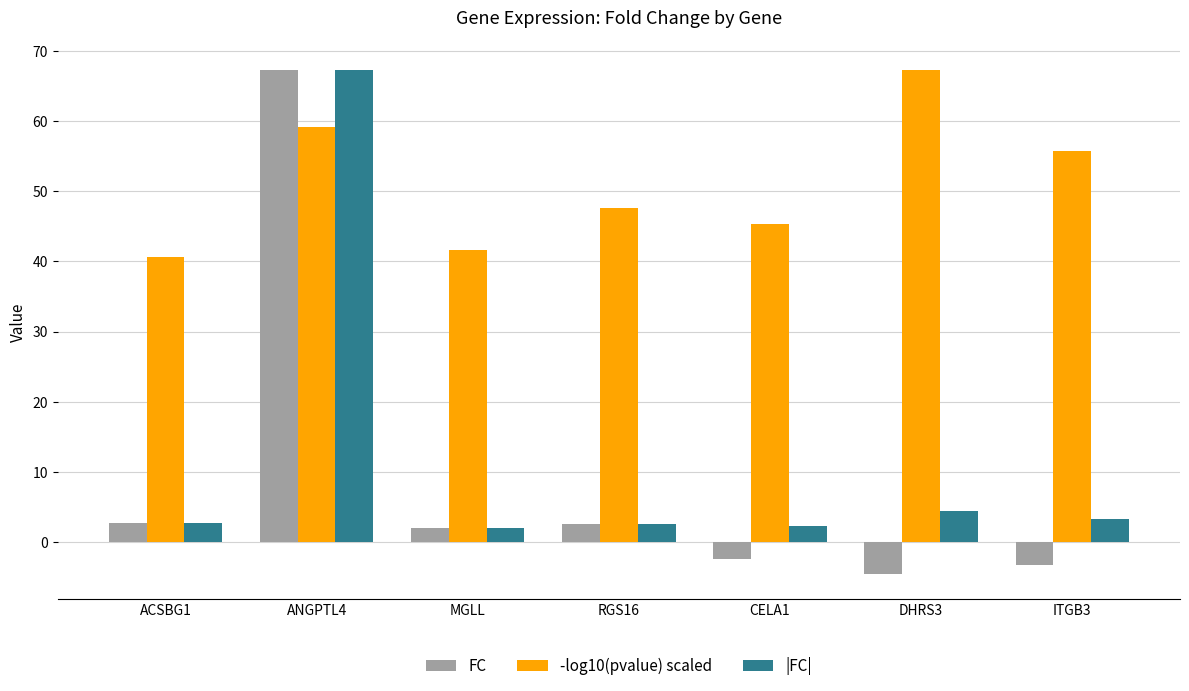

Where does the FC series first go above 2?

ACSBG1